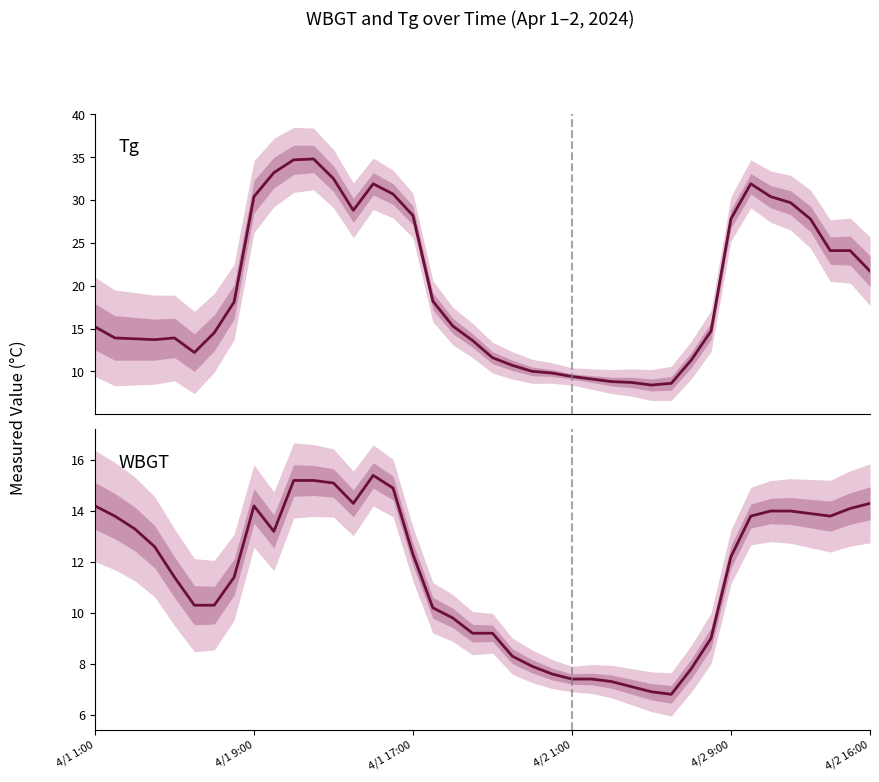

What is the value of the Tg point at the 14th from the left?

28.8